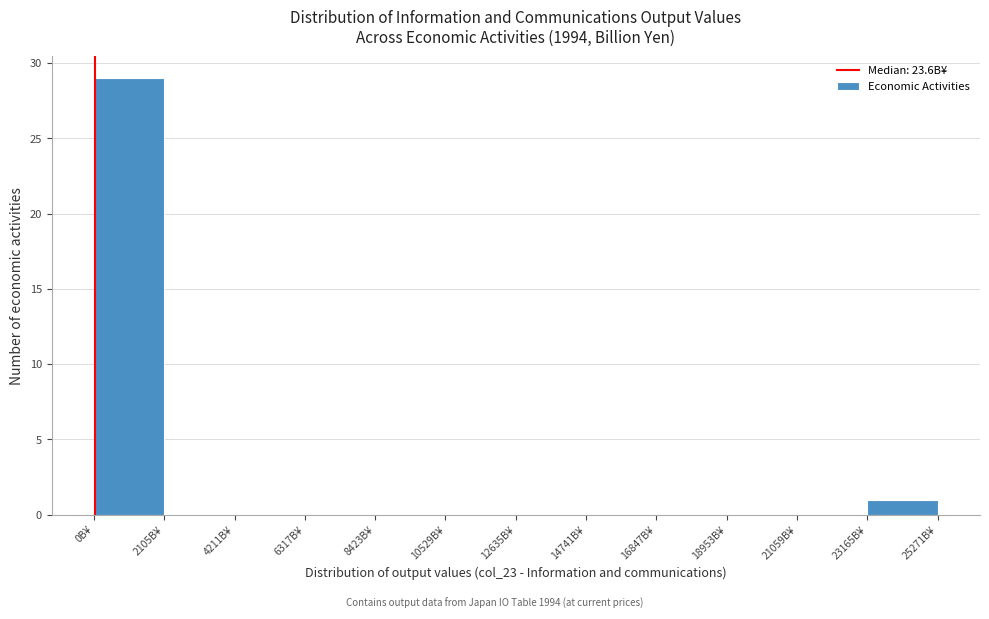

Reading left to right, list every bar in this chart as the range it spans on the x-axis followed by its height. Neither the bar edges nor the heights are printed on the chart, so give them approximately, as read against the axes.

0 to 2000: 29
2000 to 4000: 0
4000 to 6500: 0
6500 to 8500: 0
8500 to 10500: 0
10500 to 12500: 0
12500 to 14500: 0
14500 to 17000: 0
17000 to 19000: 0
19000 to 21000: 0
21000 to 23000: 0
23000 to 25500: 1